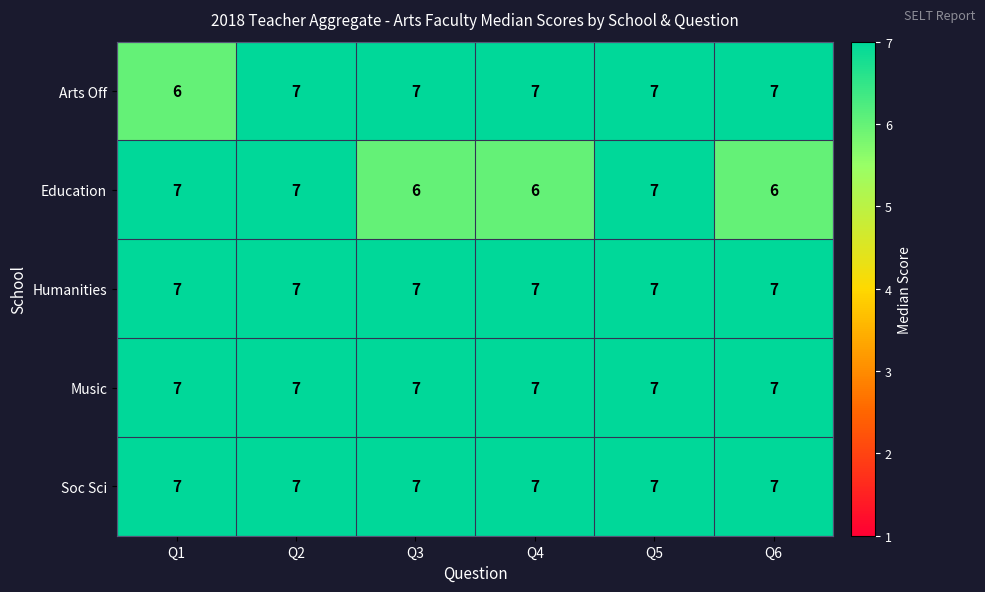

What is the sum of the Education values at Q6 and Q2?

13